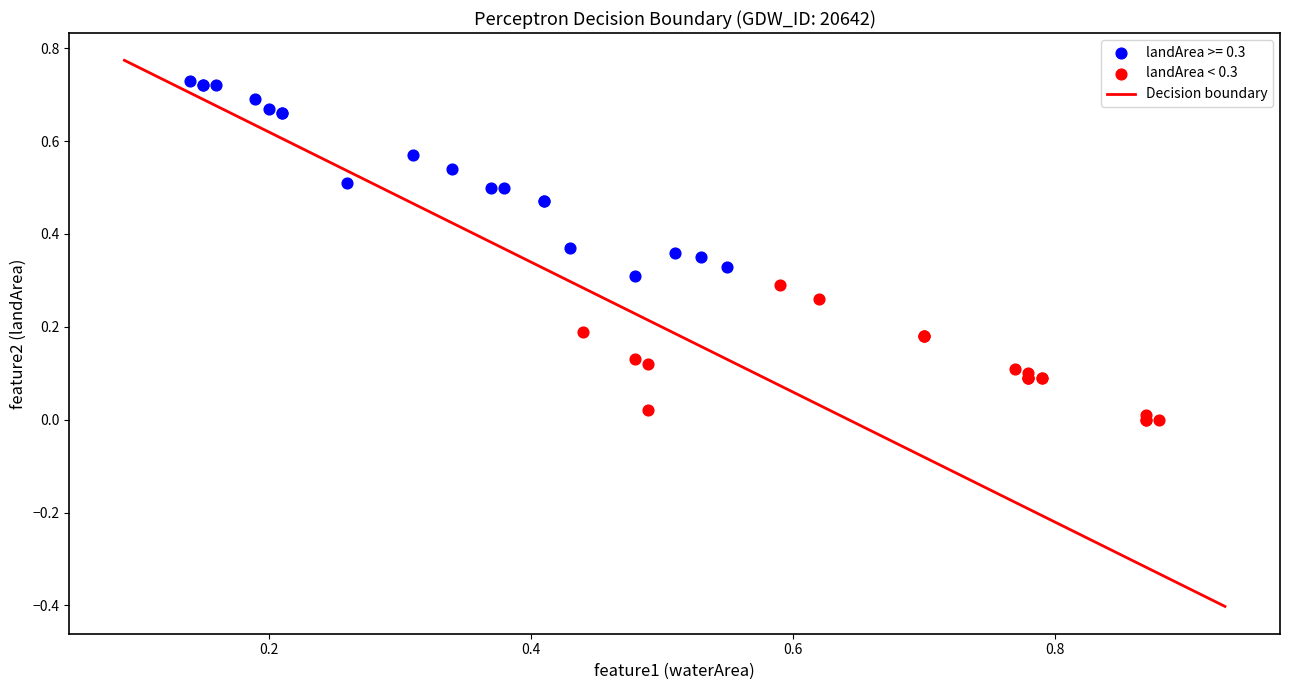

Which series reaches the maximum Y coordinate?

landArea >= 0.3